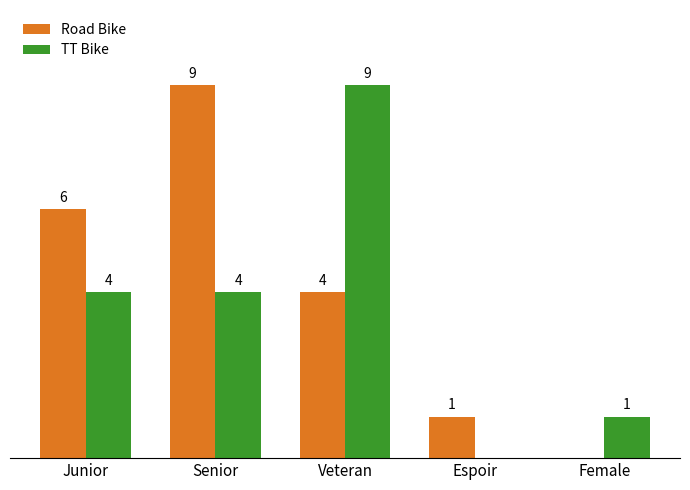

At which label does Road Bike first exceed 4?

Junior